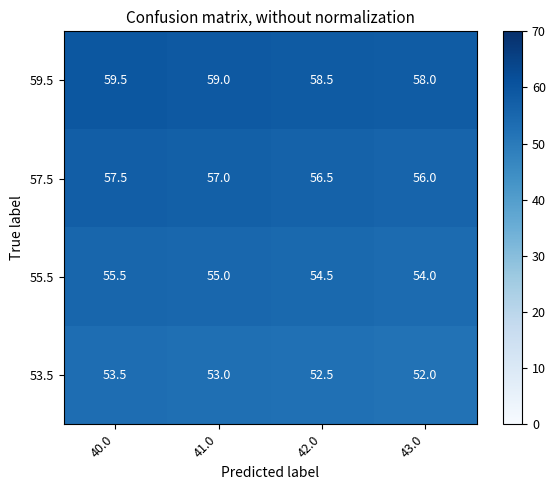

At how many categories does at least one series exceed 53?

4